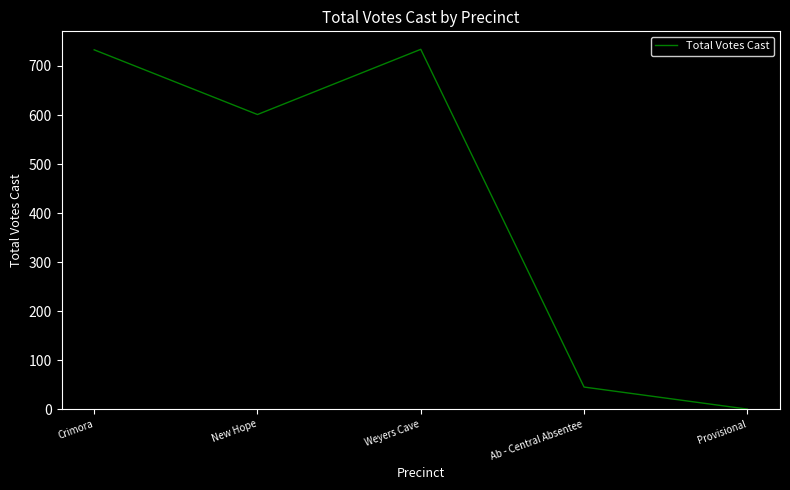

At which category does the chart reach its minimum across all series?

Provisional